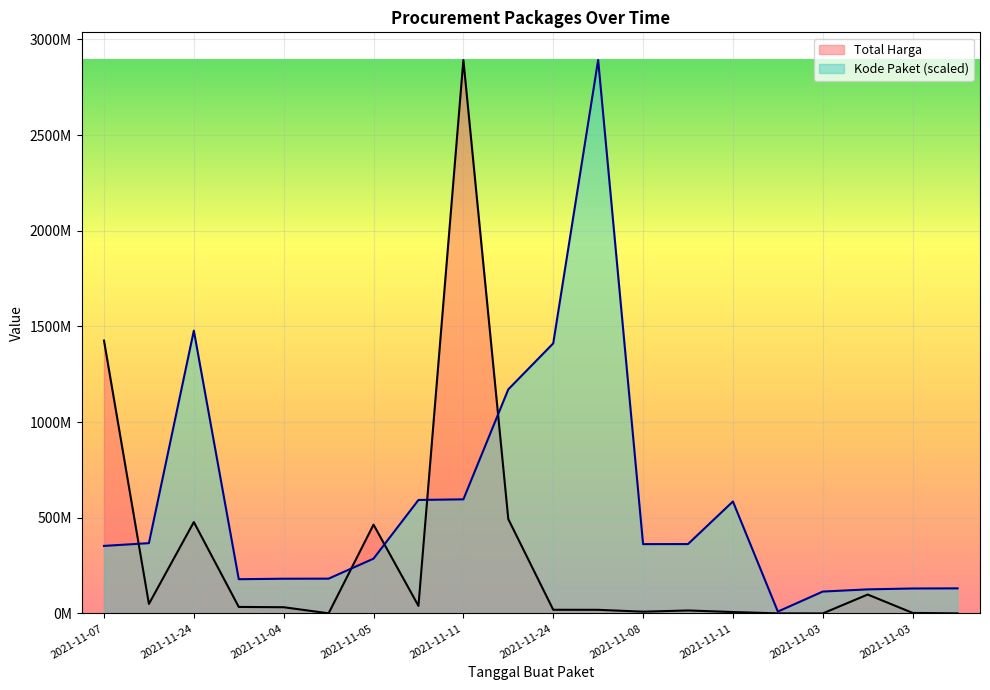

At which category does the chart reach its minimum across all series?

2021-11-03